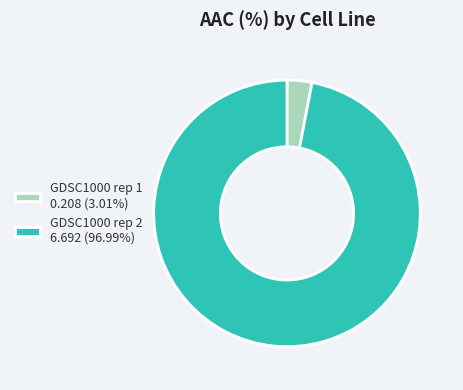

Does GDSC1000 rep 2 6.692 (96.99%) represent more than half of the total?

Yes